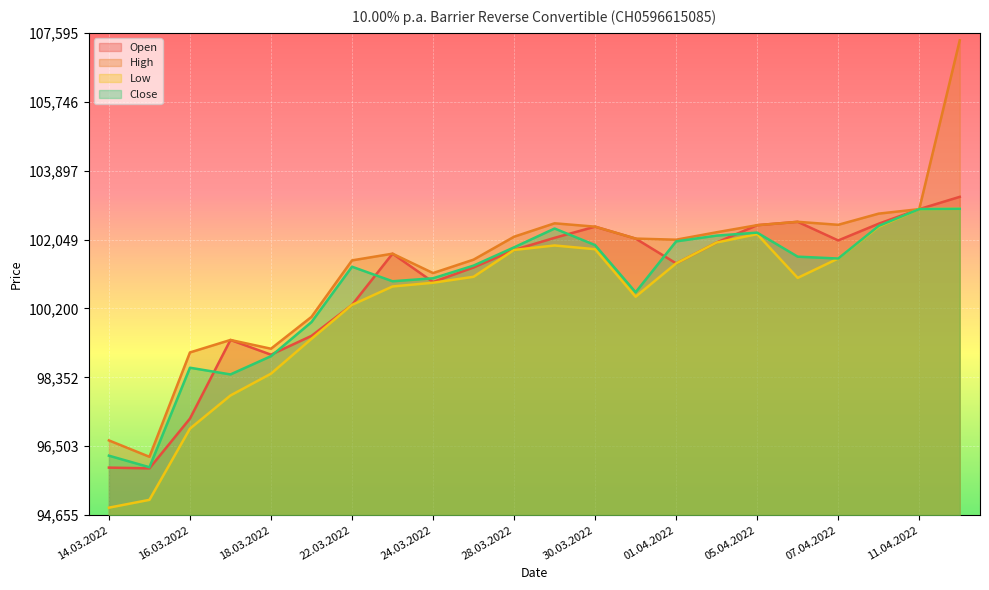

What is the difference between the High values at 24.03.2022 and 29.03.2022?

1335